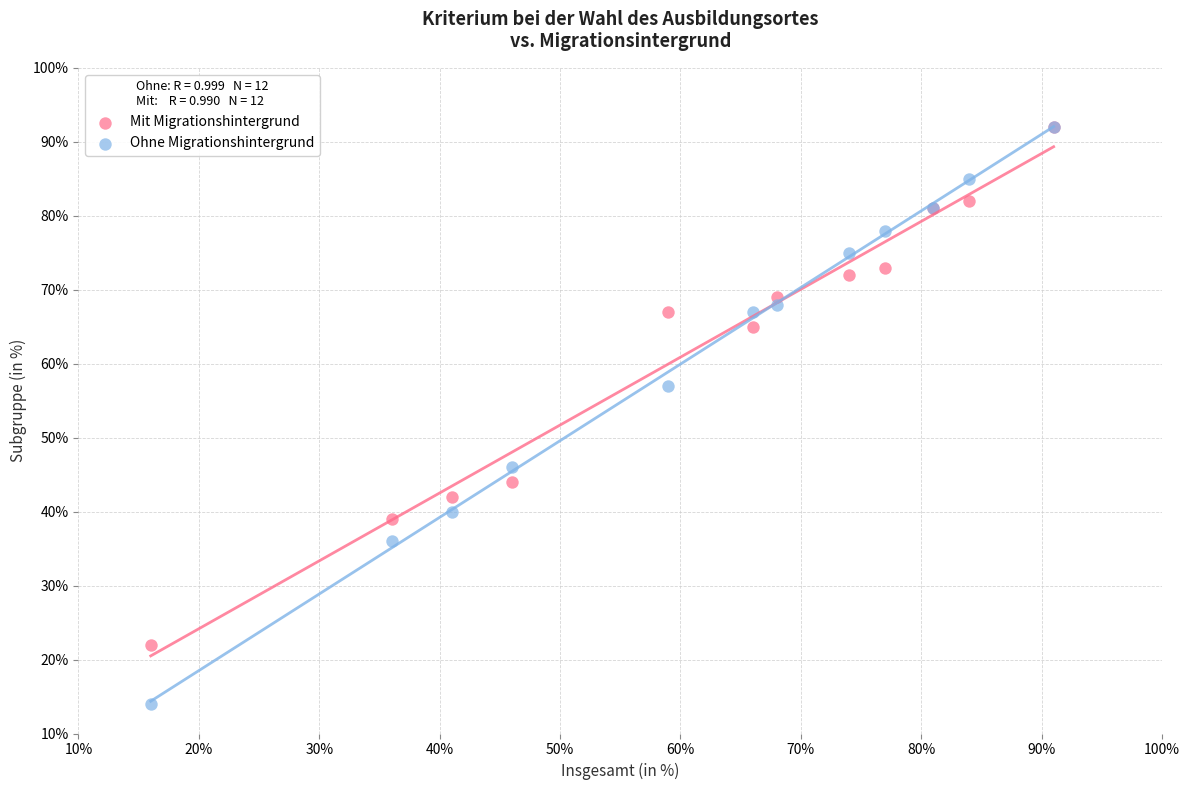

Across all series, what Y value is closest to 53?

57